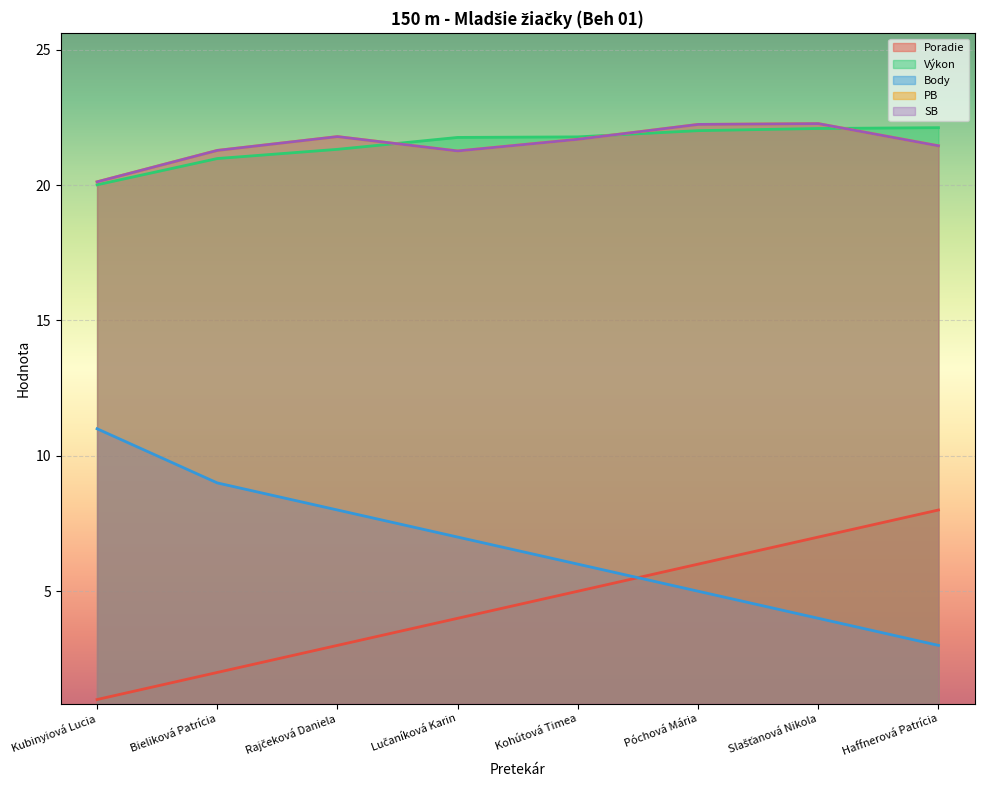

How many categories are shown in the chart?

8